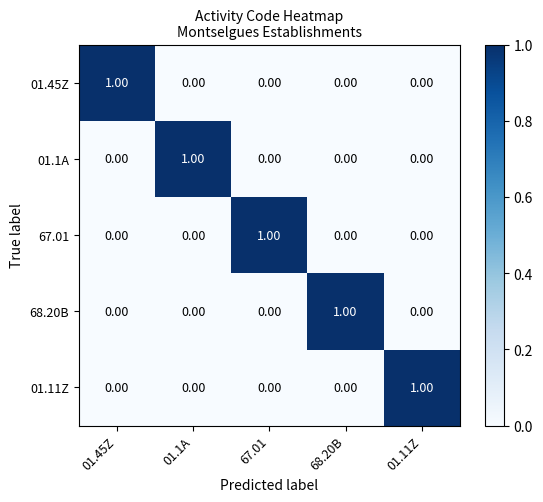

What is the spread (max minus min) of values at 68.20B?

1